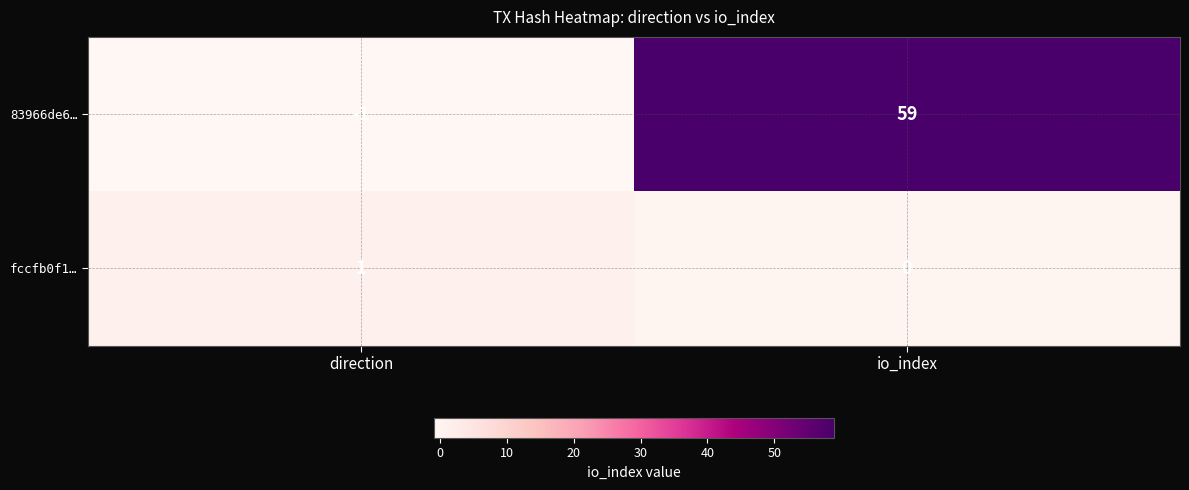

Which series has the widest spread of values?

83966de6…